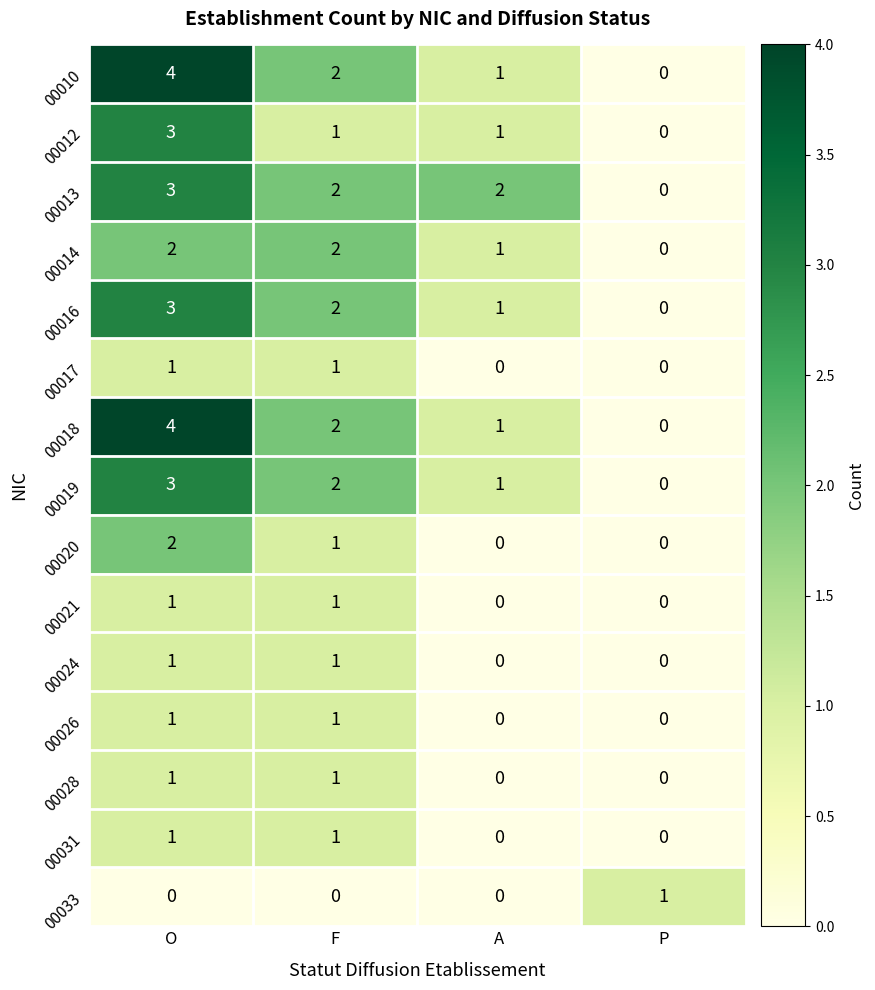

What is the difference between the highest and lowest values at O?

4